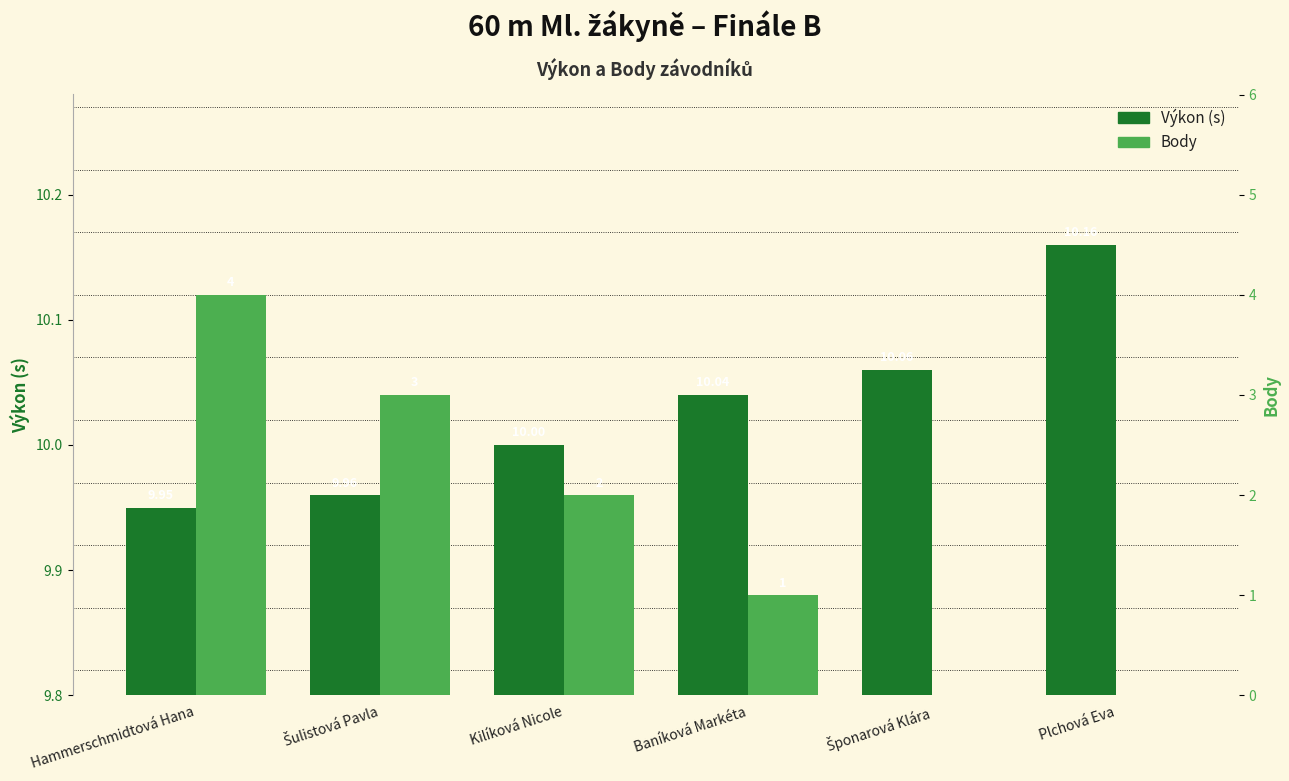

Reading right to left, what are all the values shown in this chart?

Výkon (s): Plchová Eva=10.2	Šponarová Klára=10.1	Baníková Markéta=10.0	Kilíková Nicole=10.0	Šulistová Pavla=10.0	Hammerschmidtová Hana=9.9
Body: Plchová Eva=0.0	Šponarová Klára=0.0	Baníková Markéta=1.0	Kilíková Nicole=2.0	Šulistová Pavla=3.0	Hammerschmidtová Hana=4.0